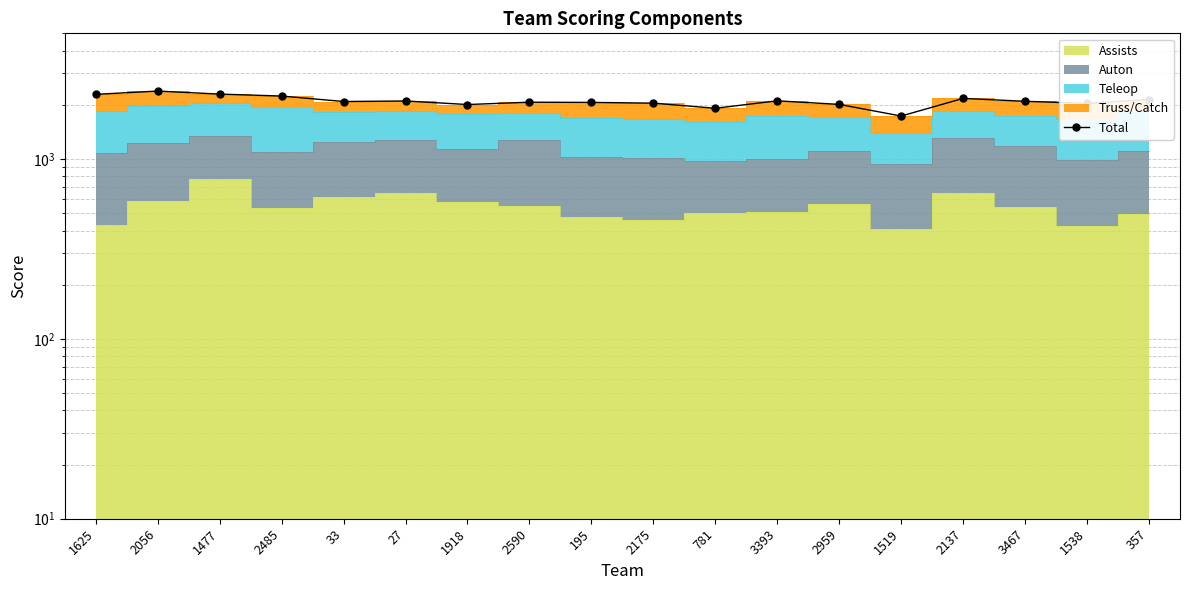

What is the smallest value displayed?

1734.1